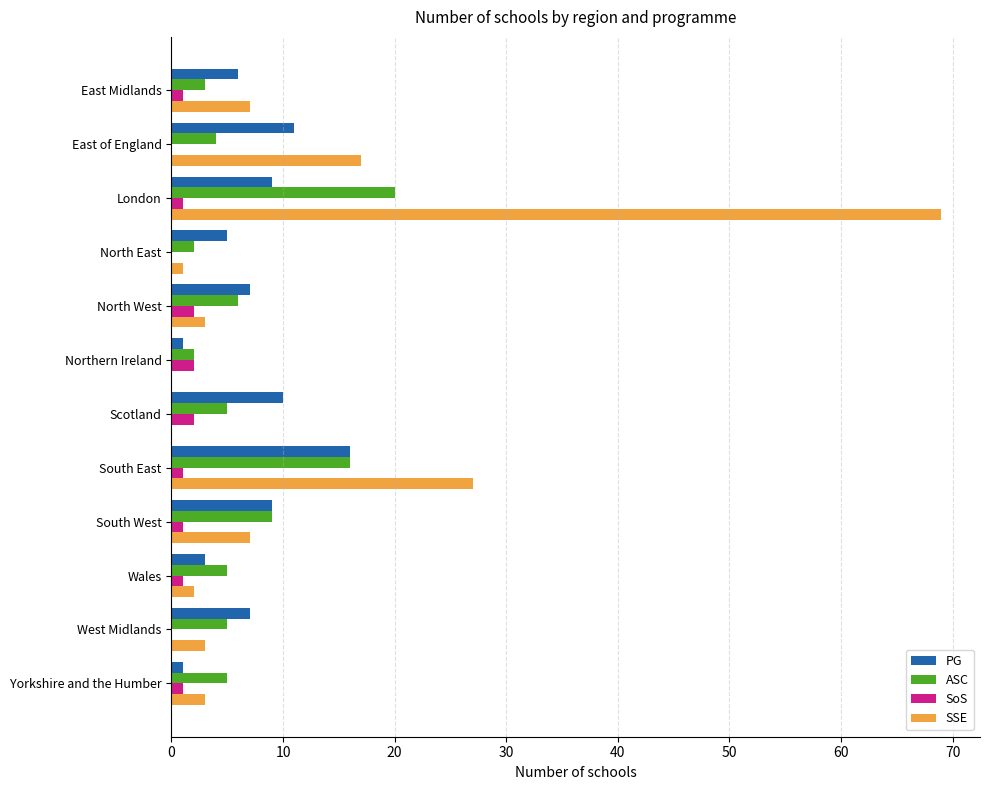

Is the value of ASC at West Midlands greater than the value of PG at East of England?

No